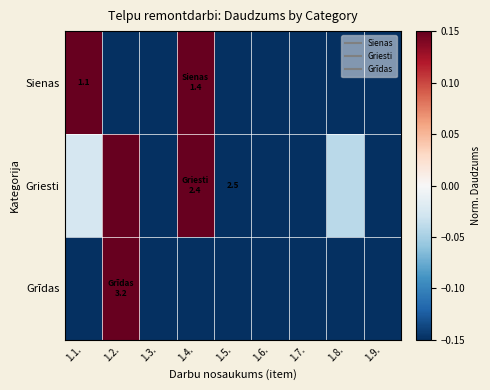

How many values in Grīdas are below zero?

8